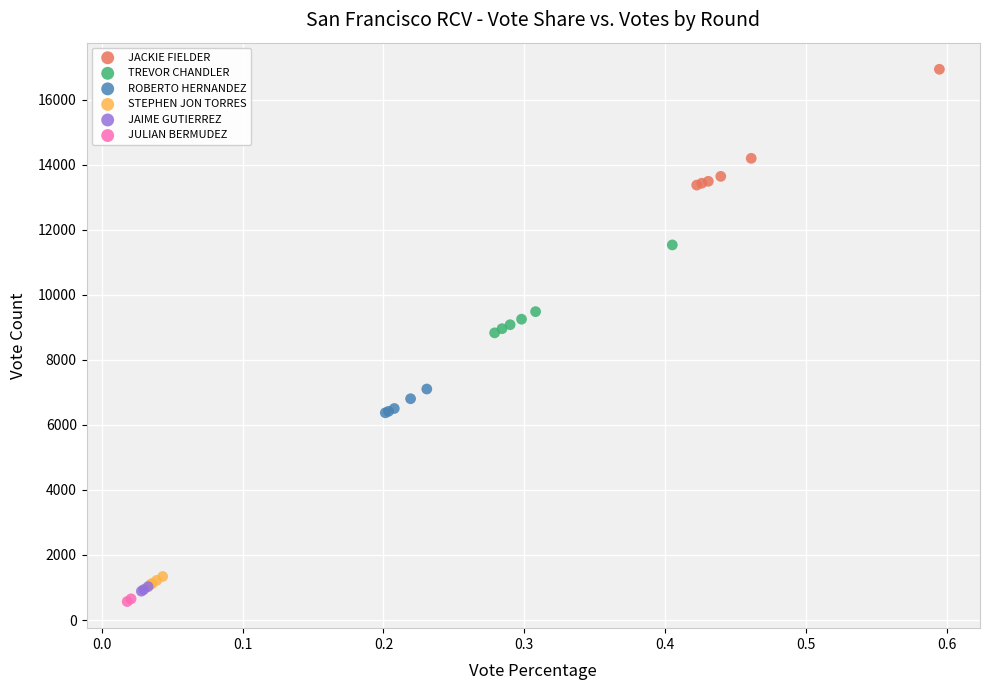

Which series has the widest spread of Y values?

JACKIE FIELDER